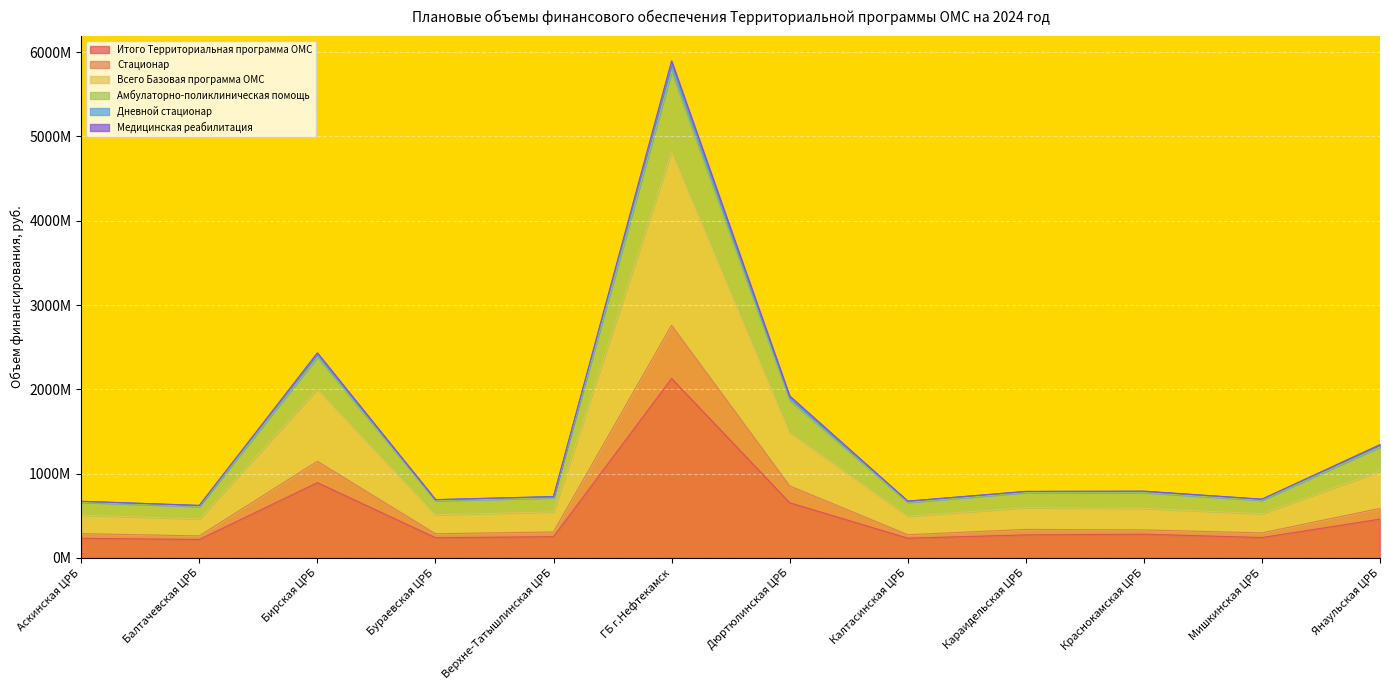

At how many categories does at least one series exceed 429134958?

12